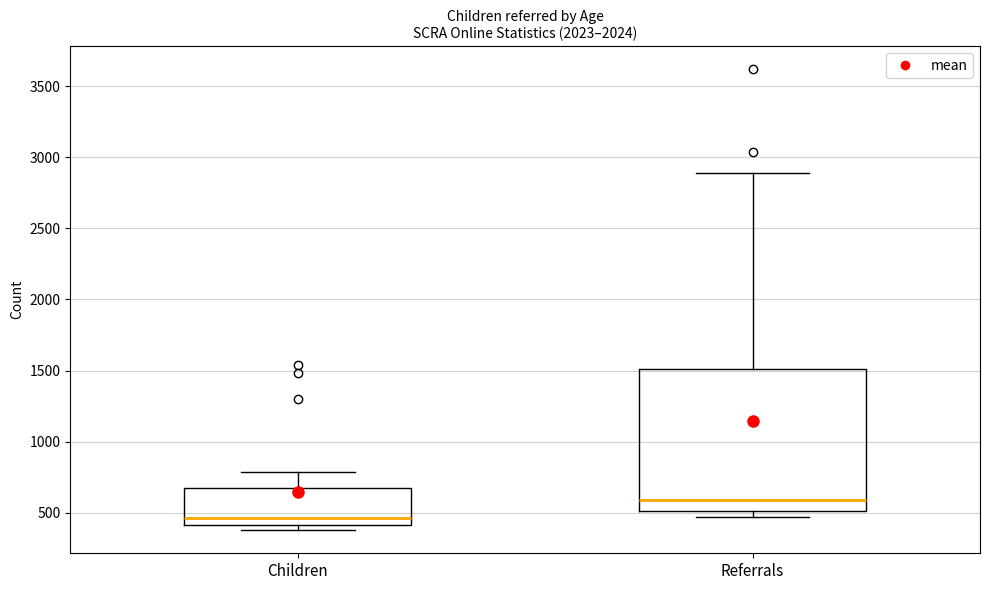

Which box's median line is the highest?

Referrals